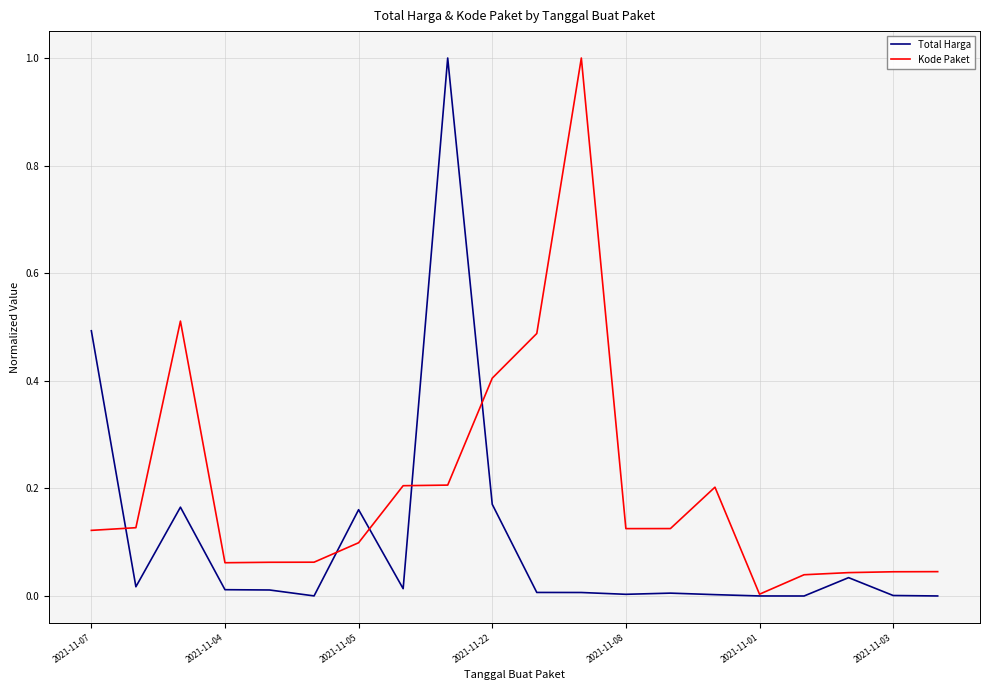

What is the maximum value for Kode Paket?

1.0